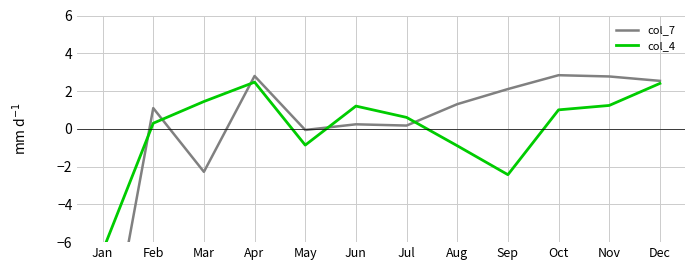

Does the chart have visible grid lines?

Yes